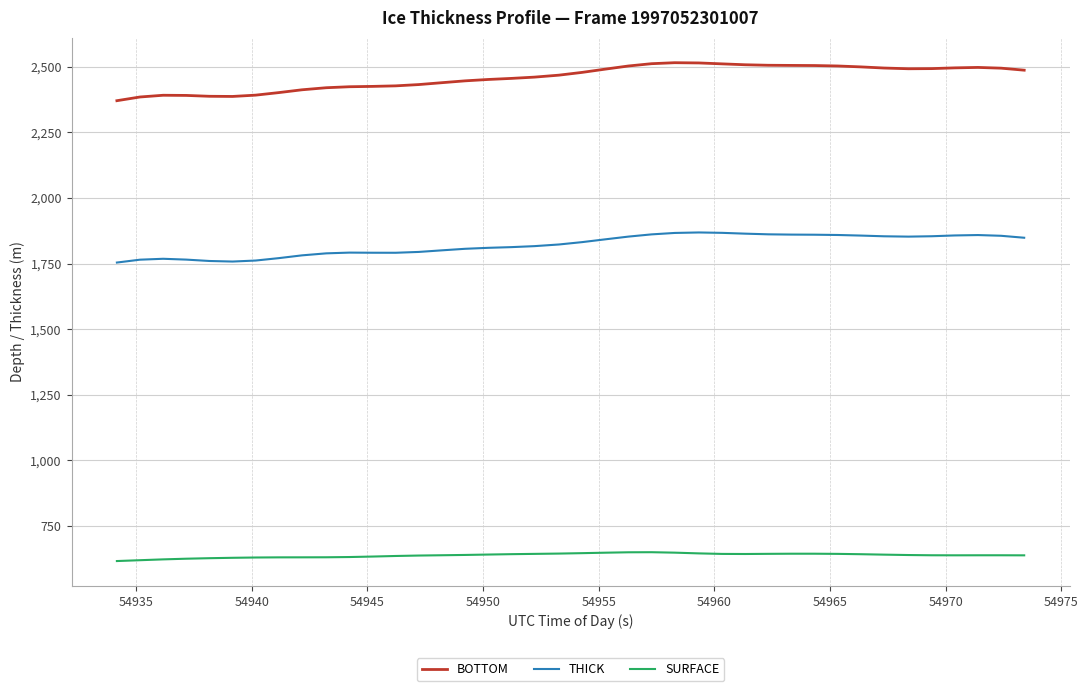

What is the greatest value displayed?

2515.7